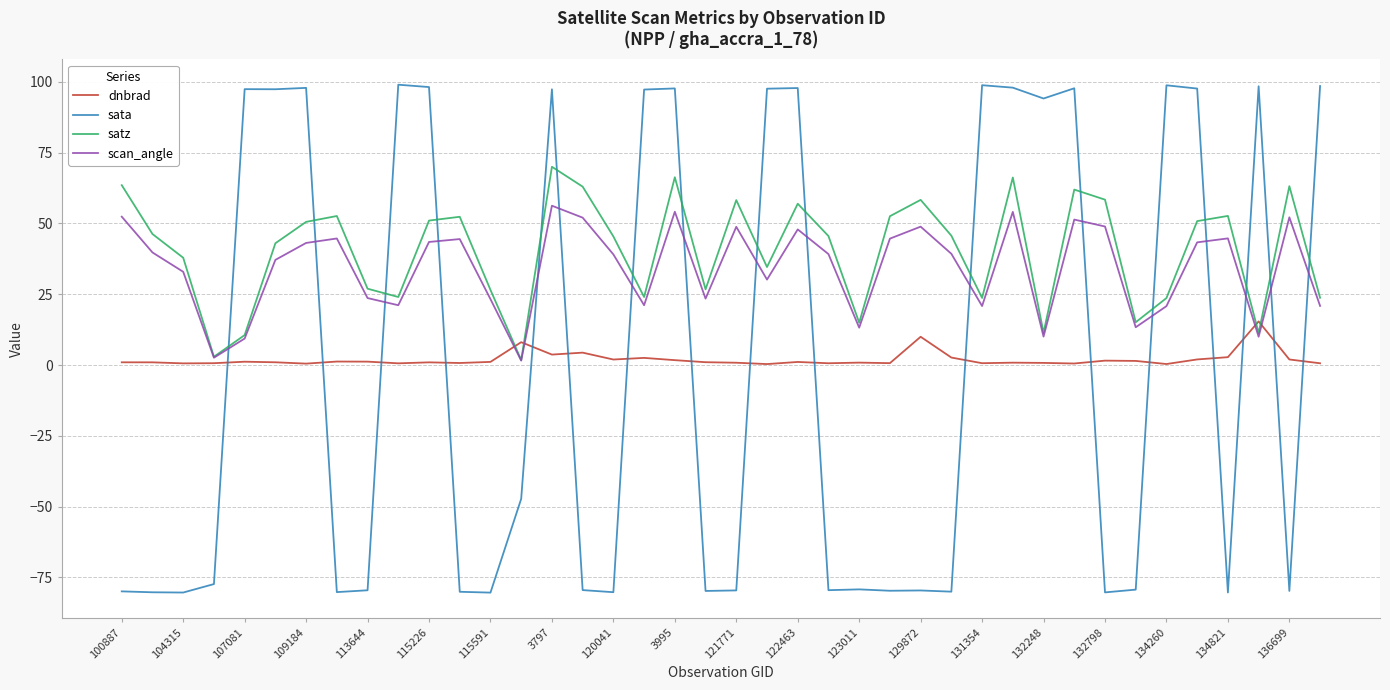

Rank the series by their maximum value, from lowest to highest.

dnbrad, scan_angle, satz, sata